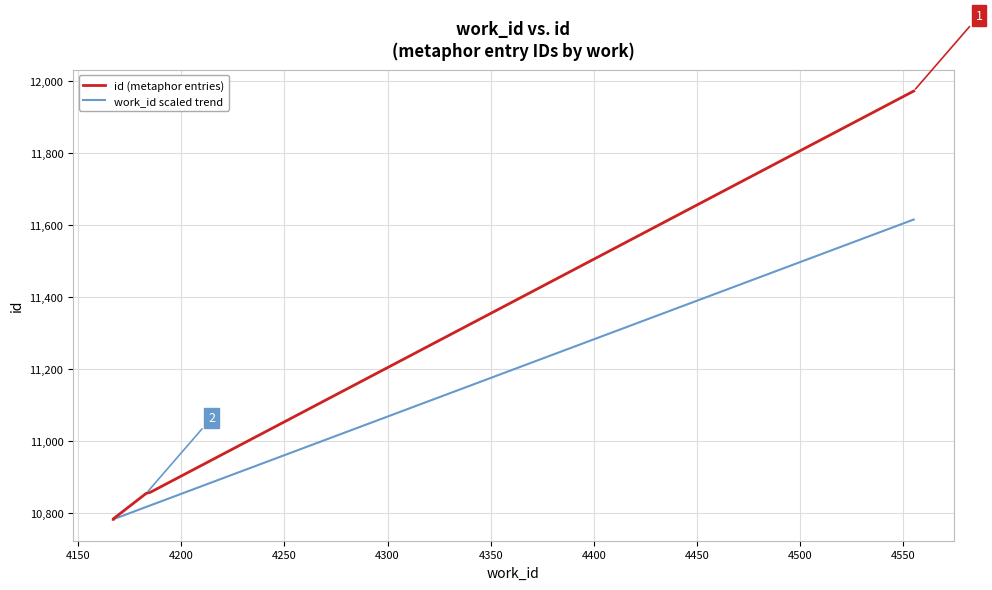

How many lines are shown in the chart?

2